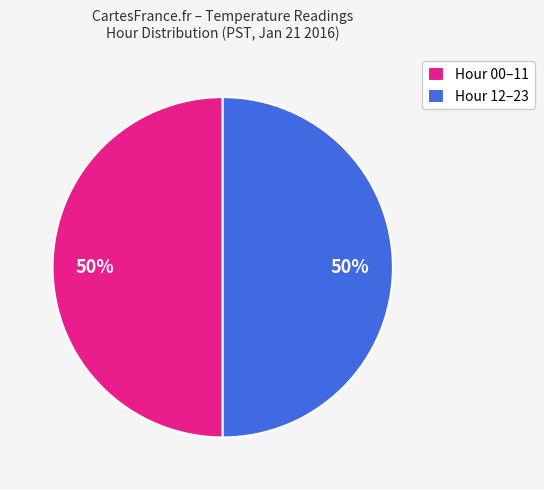

Approximately how many times larger is the value at Hour 12–23 compared to Hour 00–11?

1.0